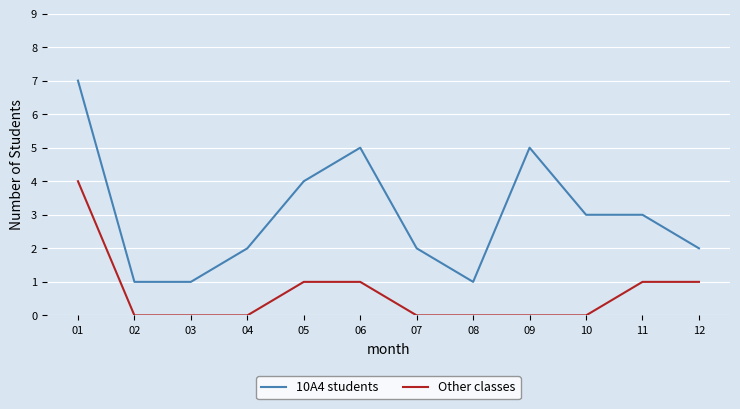

How many lines are shown in the chart?

2